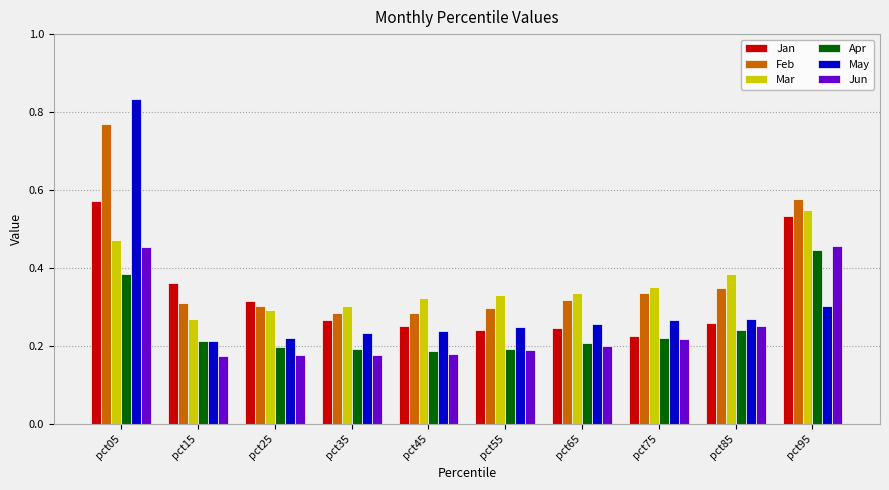

True or false: Jun has a value of 0.2 at pct15.

True